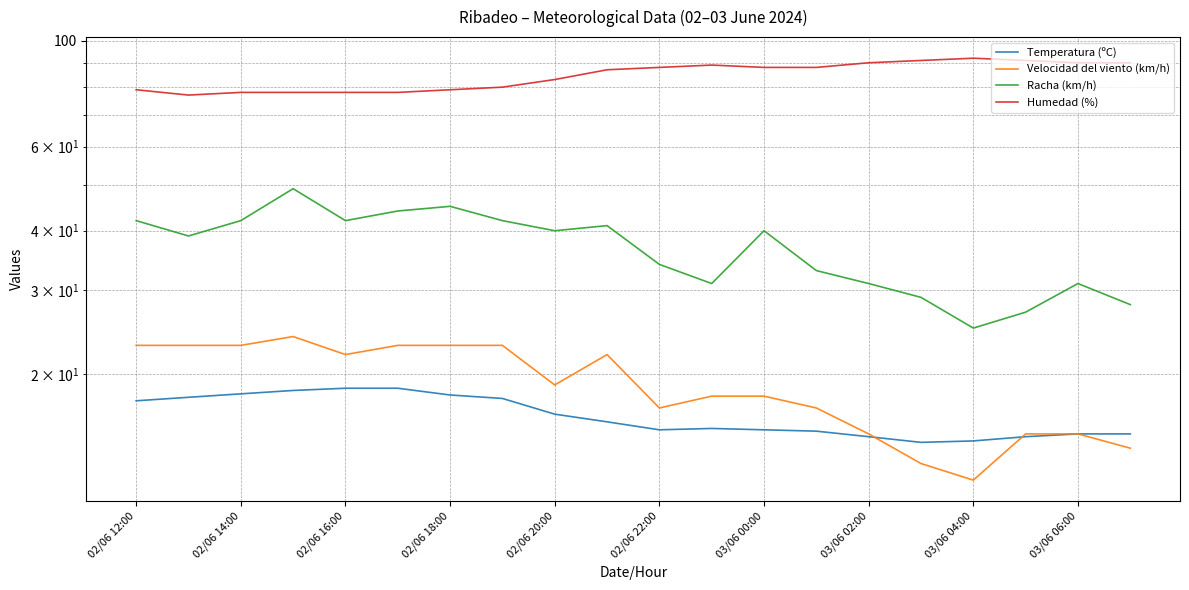

In Temperatura (ºC), how many points are lower than both neighbors (excluding endpoints)?

2